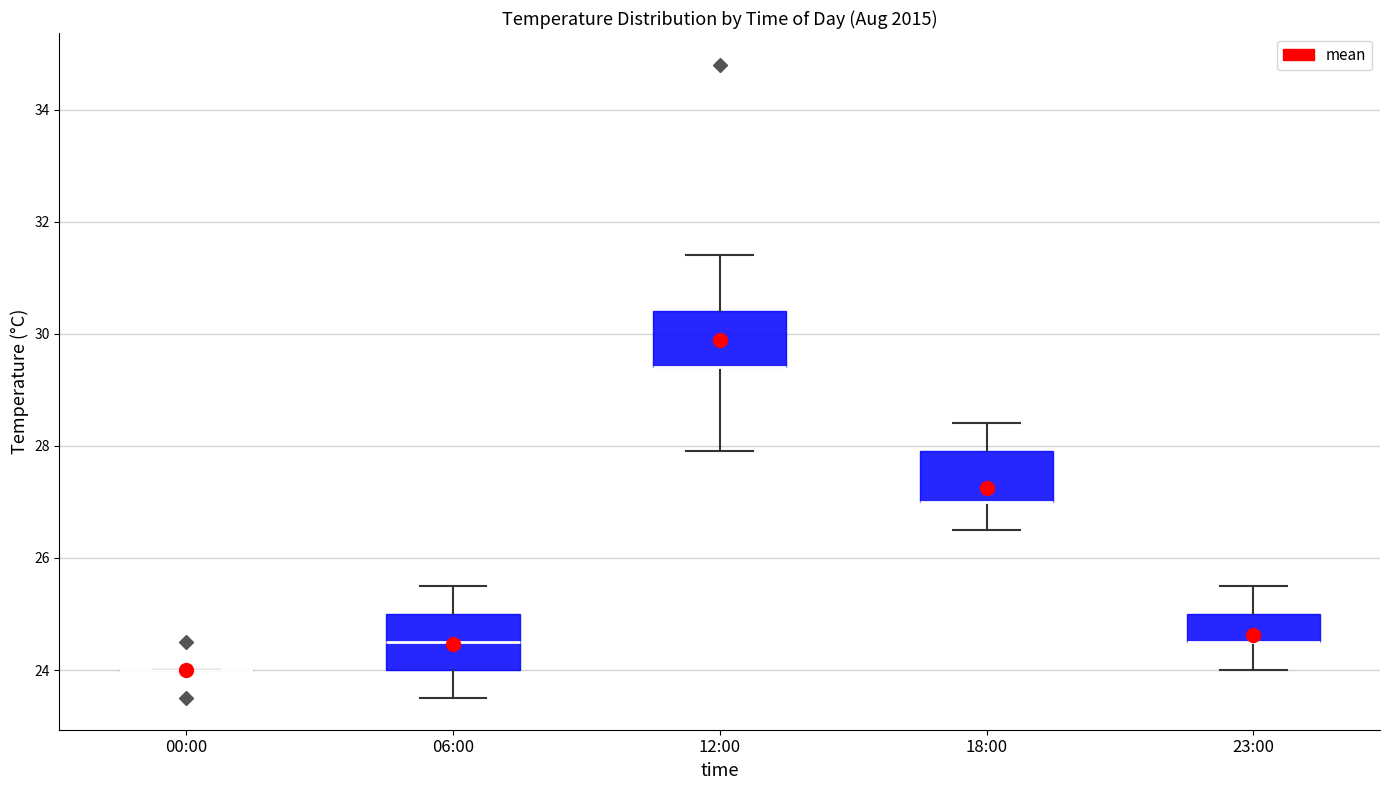

Reading left to right, read every box against the y-axis: the position of its median line, the range the box covers, and the ends of its whiskers. The values are not printed on the chart, so give them approximately, as read against the axis.

00:00: box collapsed to a line at 24.0, whiskers 24.0 to 24.0
06:00: median 24.6, box 24.0 to 25.0, whiskers 23.6 to 25.6
12:00: median 29.4 (drawn on the box's lower edge), box 29.4 to 30.4, whiskers 28.0 to 31.4
18:00: median 27.0 (drawn on the box's lower edge), box 27.0 to 28.0, whiskers 26.6 to 28.4
23:00: median 24.6 (drawn on the box's lower edge), box 24.6 to 25.0, whiskers 24.0 to 25.6